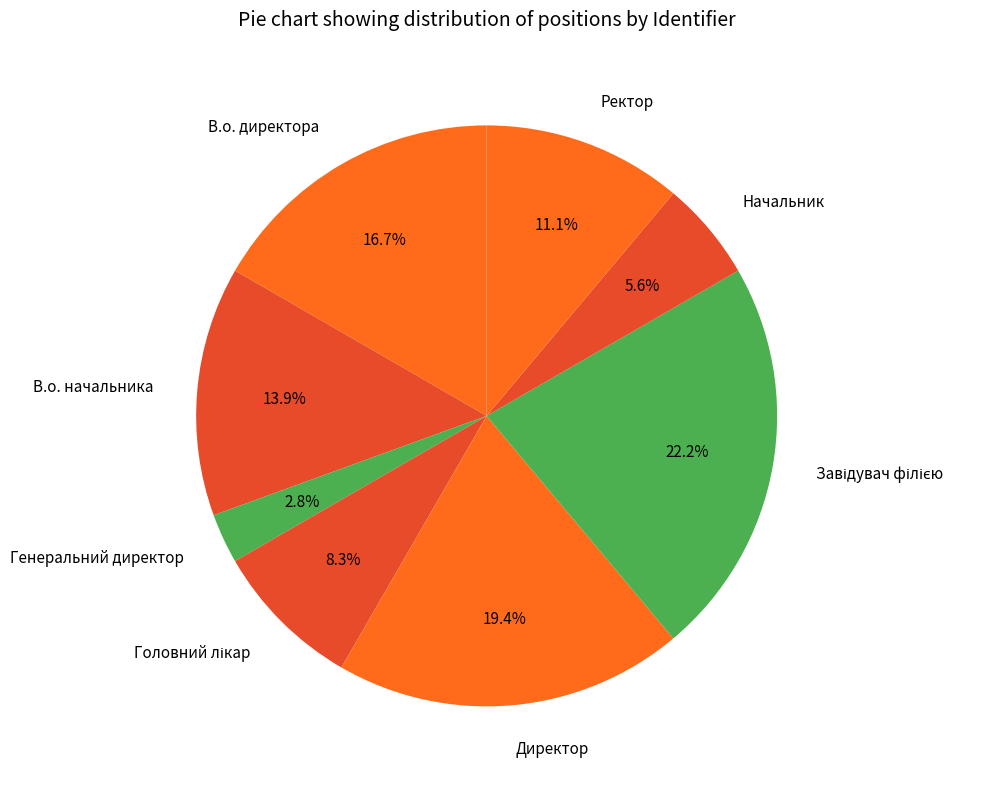

What percentage is the Ректор slice, to the nearest percent?

11%